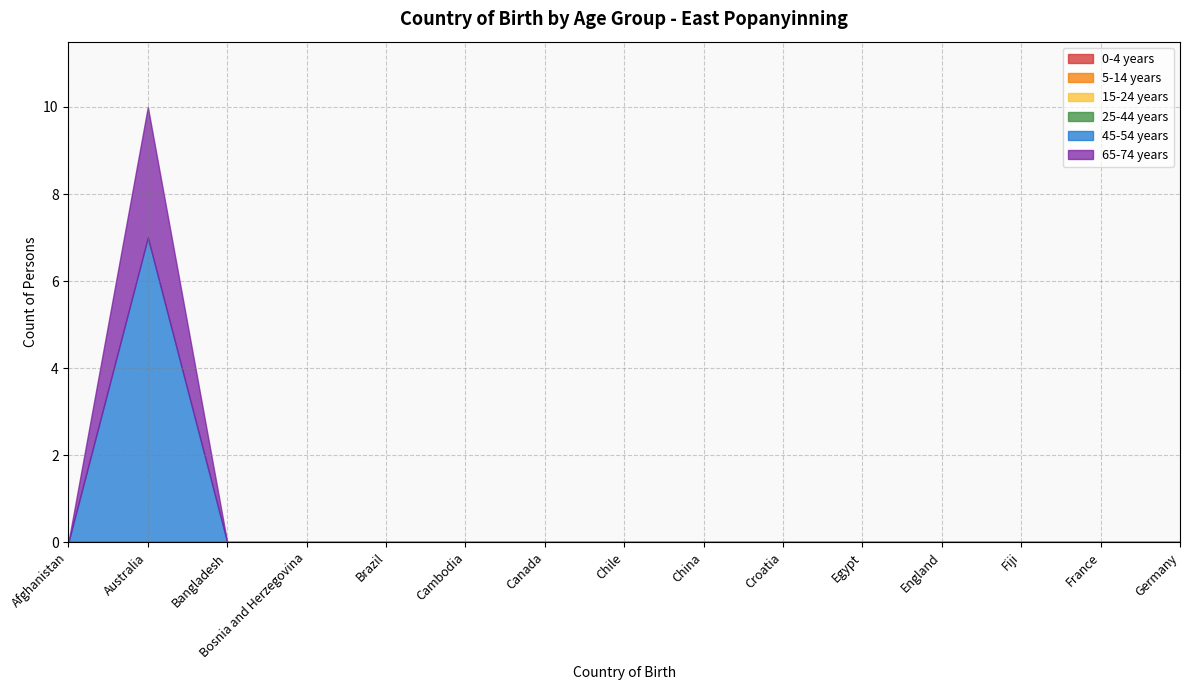

Which category has the lowest value in the 15-24 years series?

Afghanistan